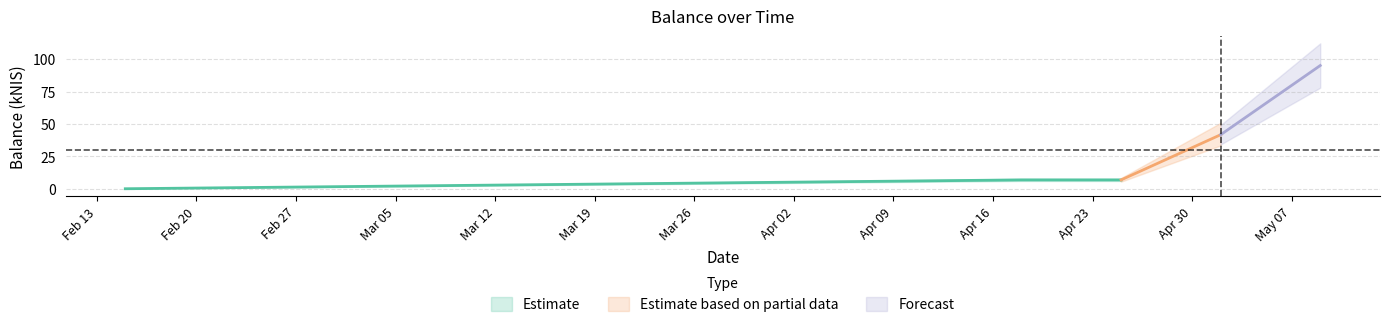

Reading left to right, what are all the values shown in this chart?

2024-02-15=0.0	2024-04-18=6.8	2024-04-25=6.8	2024-05-02=41.7	2024-05-09=95.1